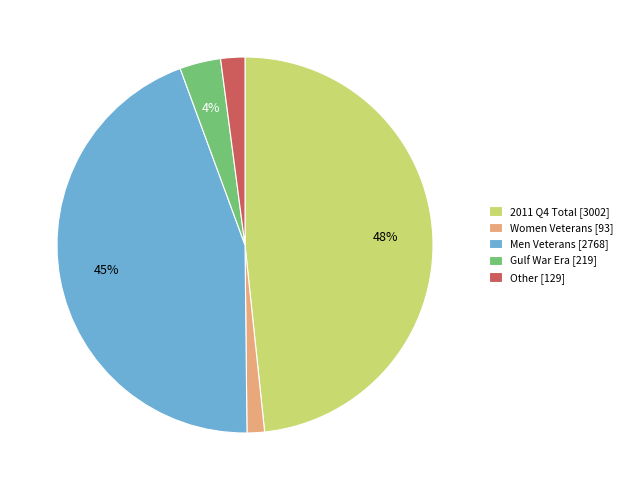

Is the sum of Other [129] and Men Veterans [2768] greater than half?

No